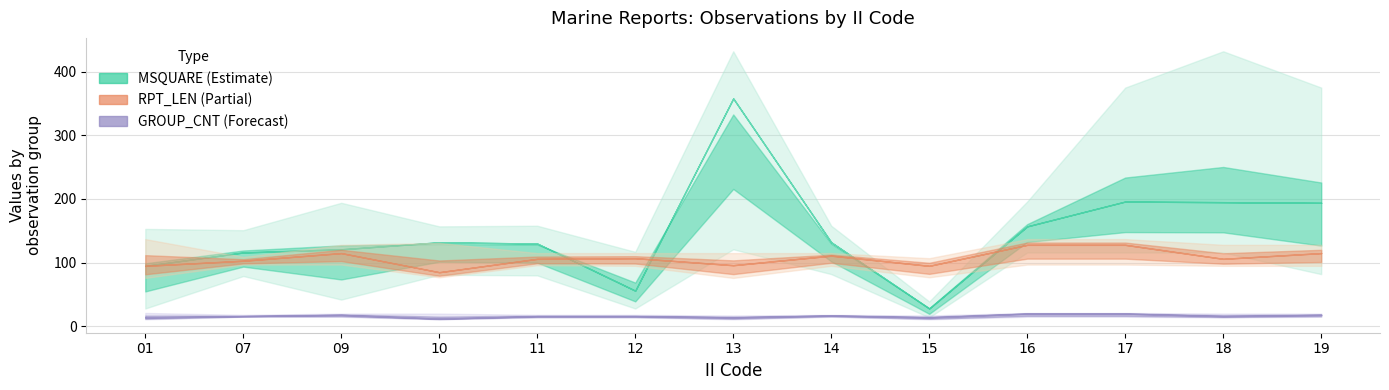

What is the approximate value at 01?

95